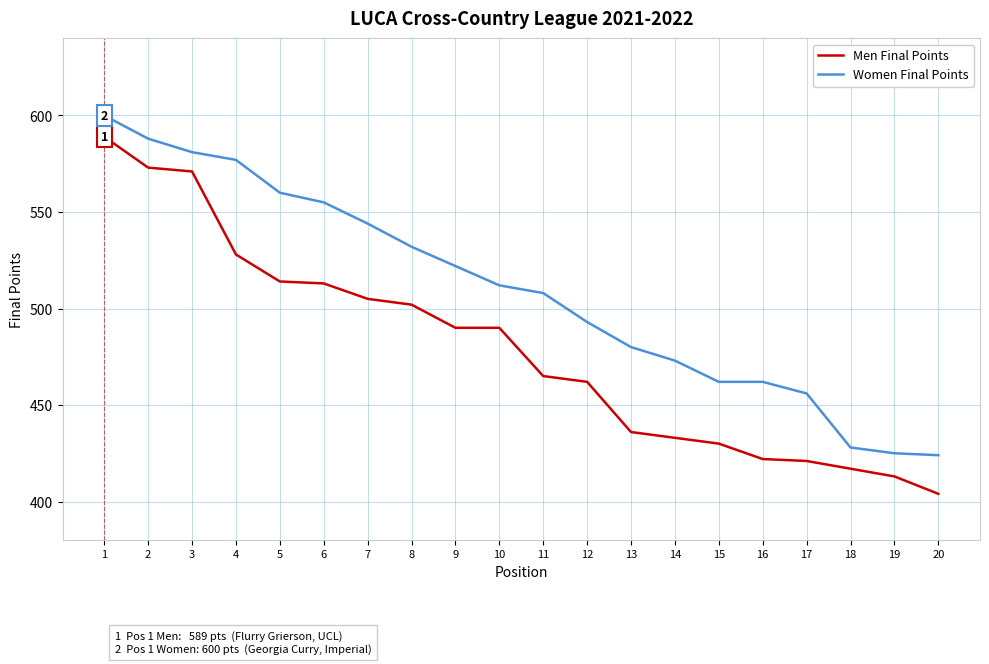

At 13, list the series in order from largest to smallest.

Women Final Points, Men Final Points